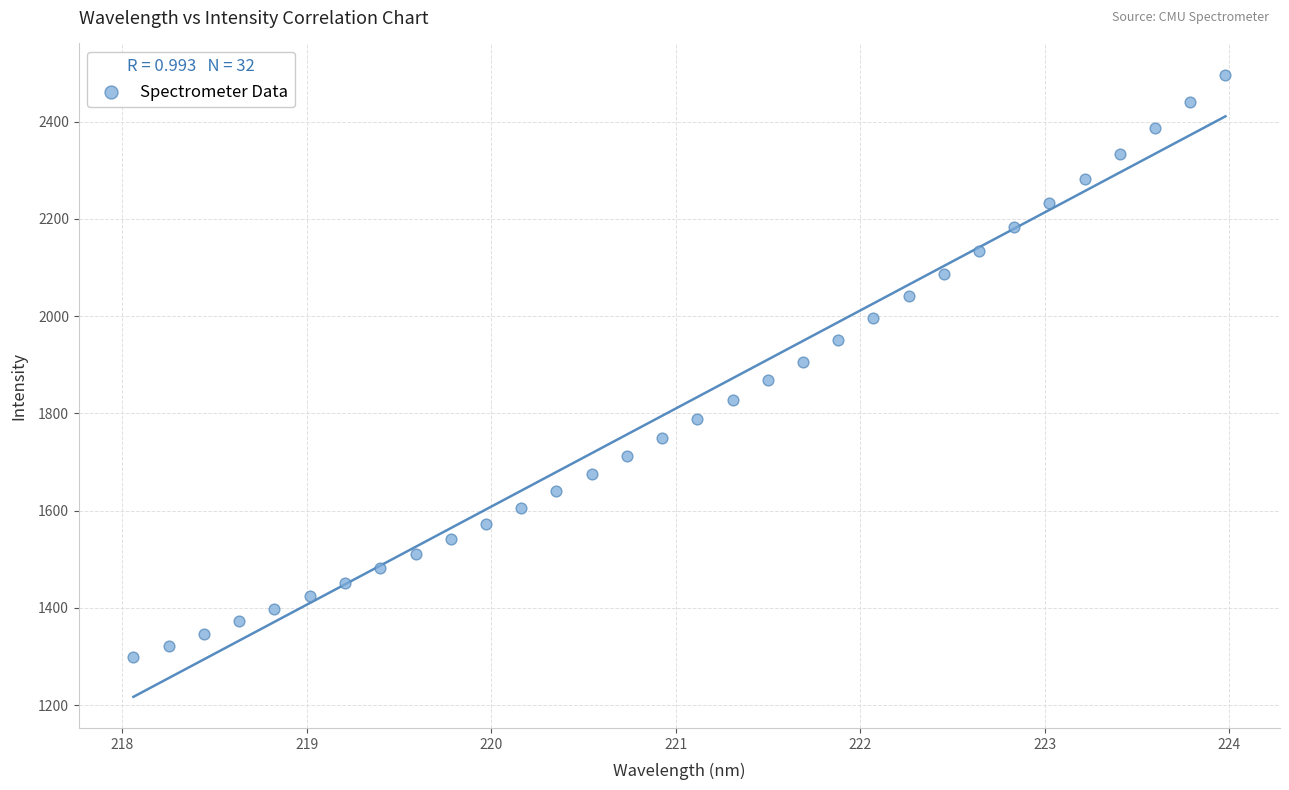

What is the range of Y values (max minus min)?

1198.6